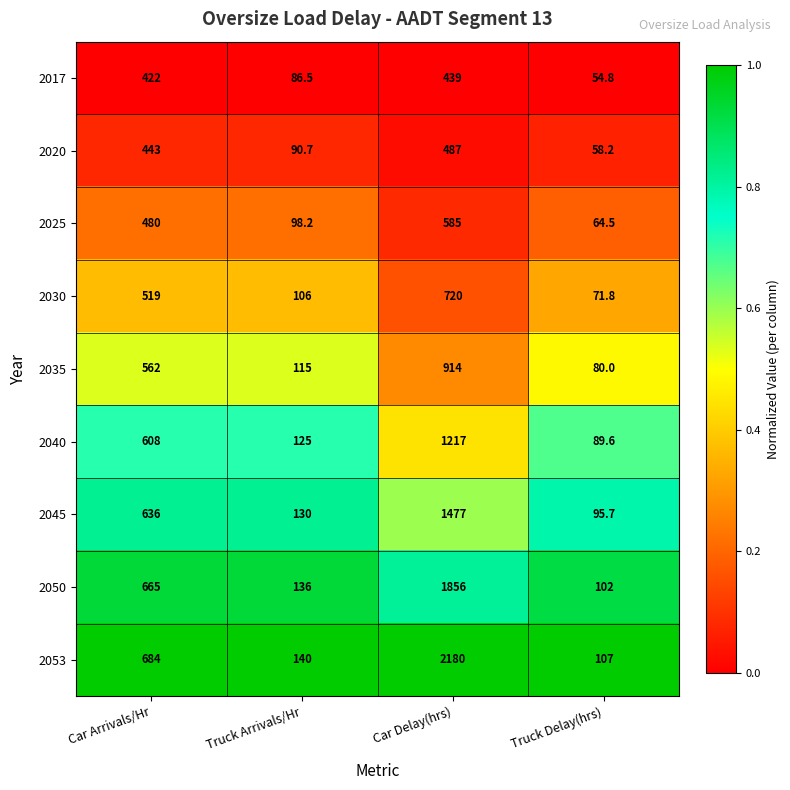

At which category is the sum across all series the highest?

Car Delay(hrs)